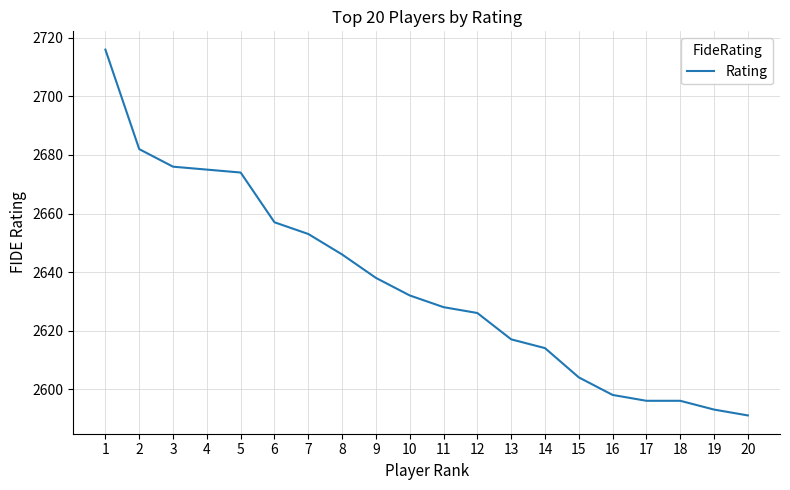

What is the smallest value displayed?

2591